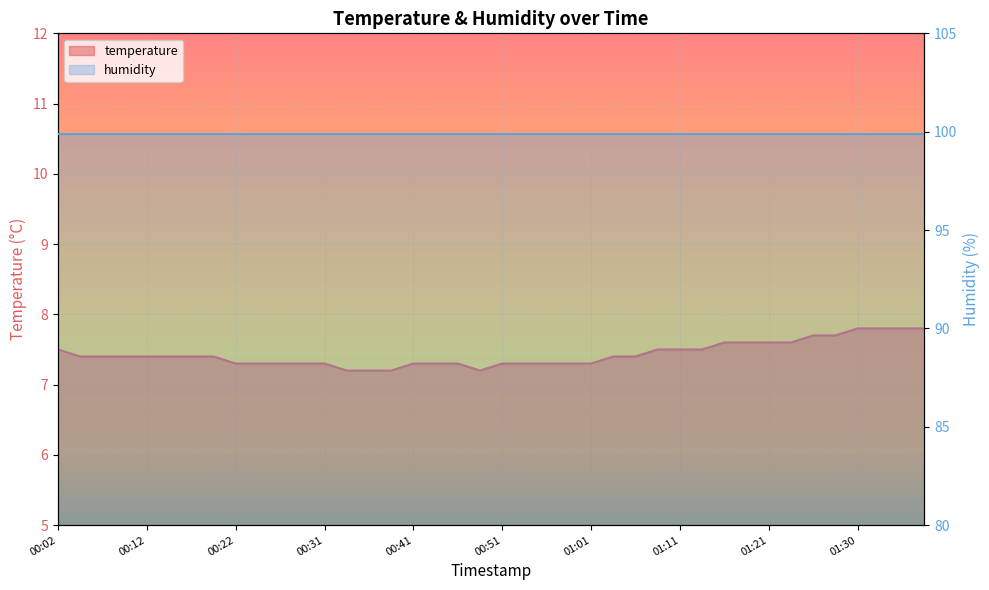

What is the change in value from 01:01 to 01:33?

+0.5